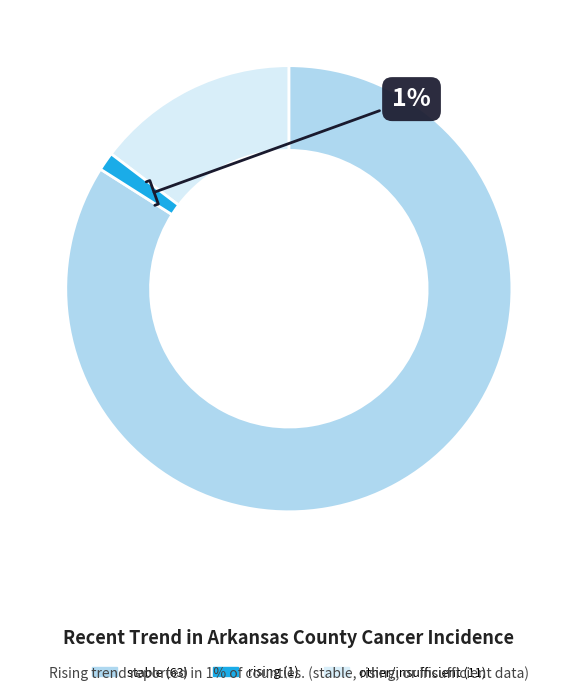

How many segments does this pie chart have?

3